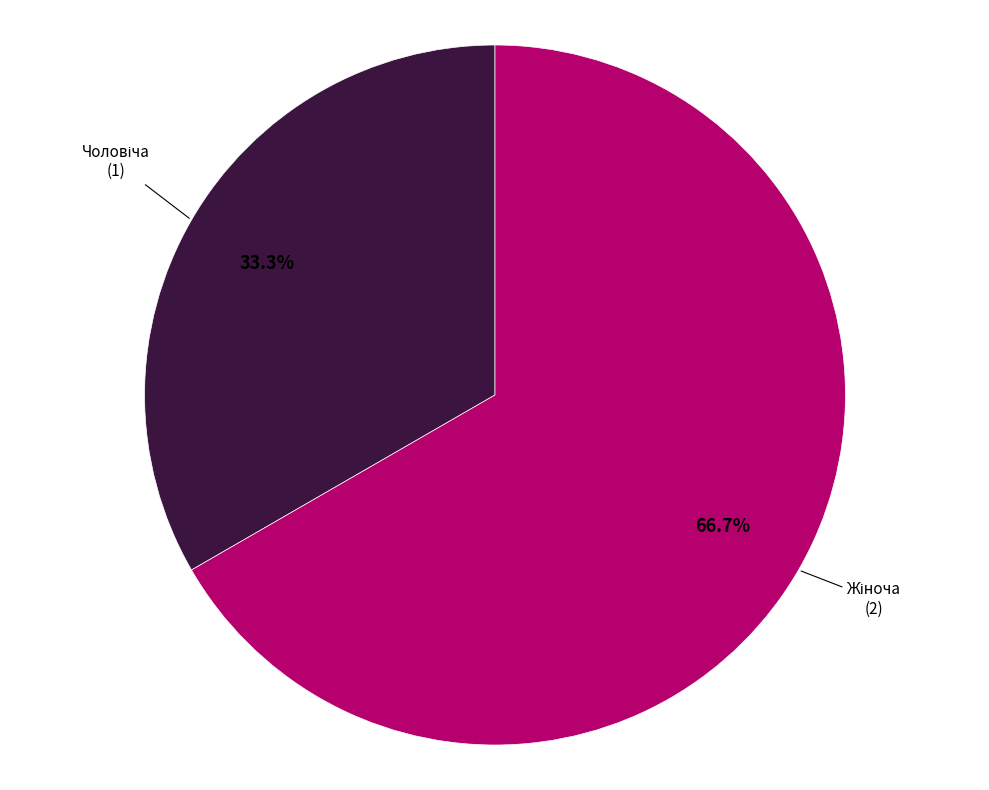

To the nearest percent, what is the difference between the largest and smallest slice percentages?

33%